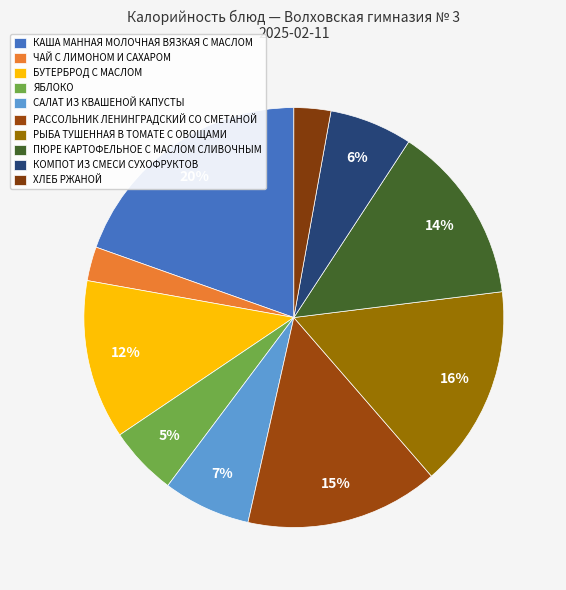

Count the number of slices in the pie.

10